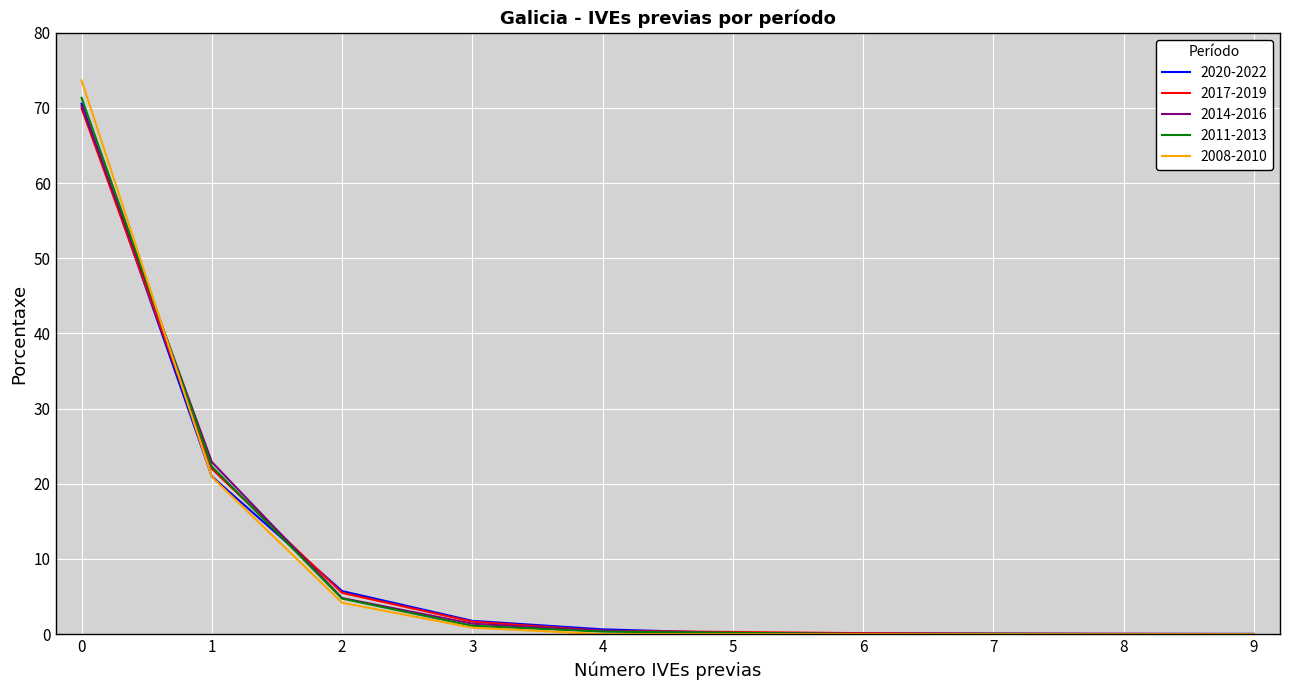

The value of 2008-2010 at 3 is 0.8. True or false?

True